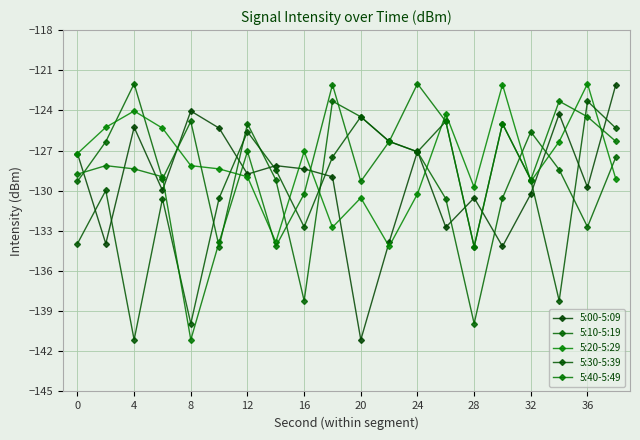

List the series in order of their overall mean, highest first.

5:20-5:29, 5:40-5:49, 5:10-5:19, 5:00-5:09, 5:30-5:39